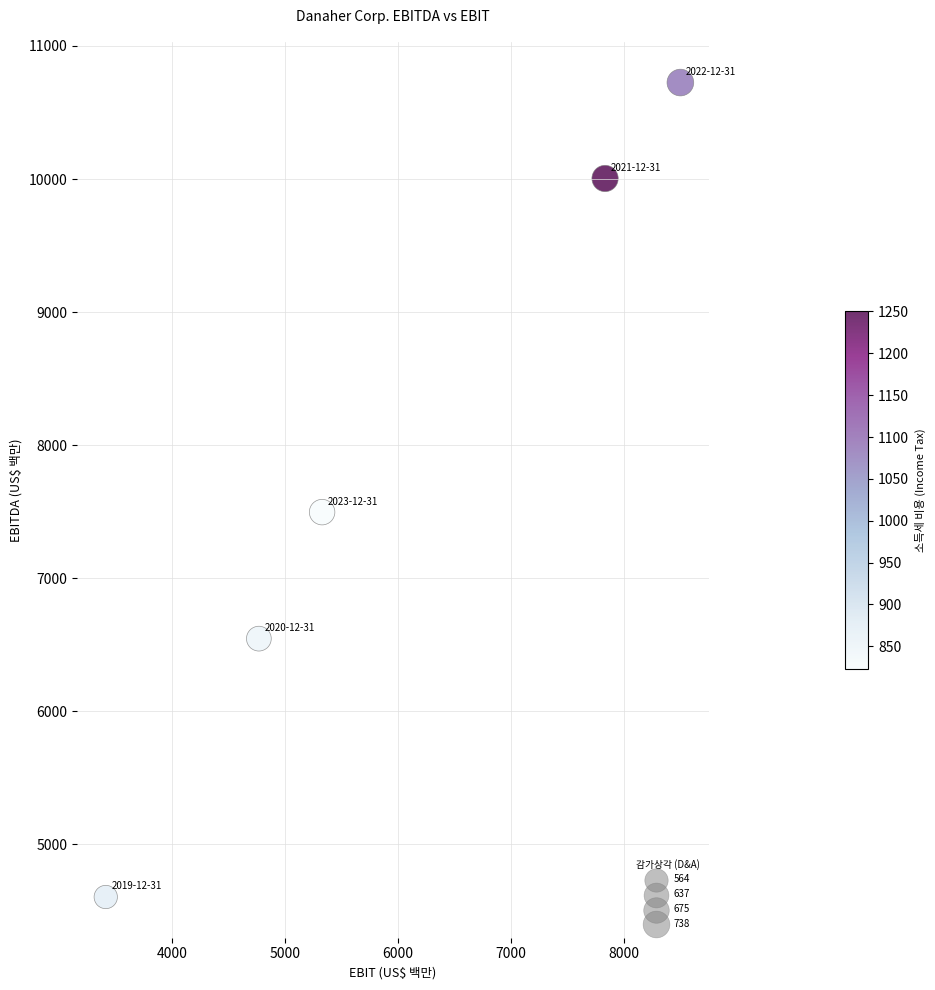

What Y value in the scatter plot is closest to 7664?

7496